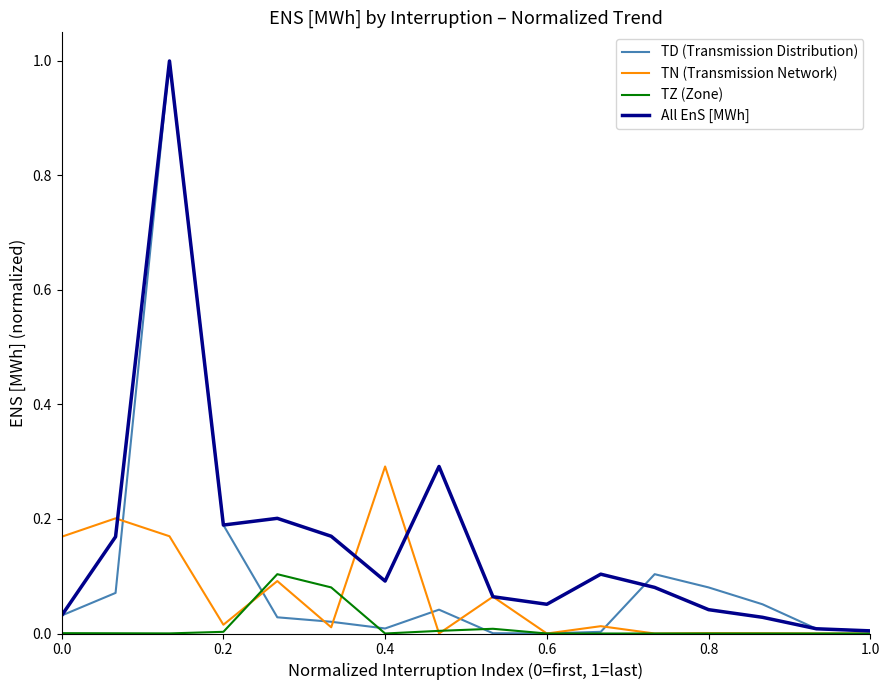

Rank the series by their average value, from lowest to highest.

TZ (Zone), TN (Transmission Network), TD (Transmission Distribution), All EnS [MWh]